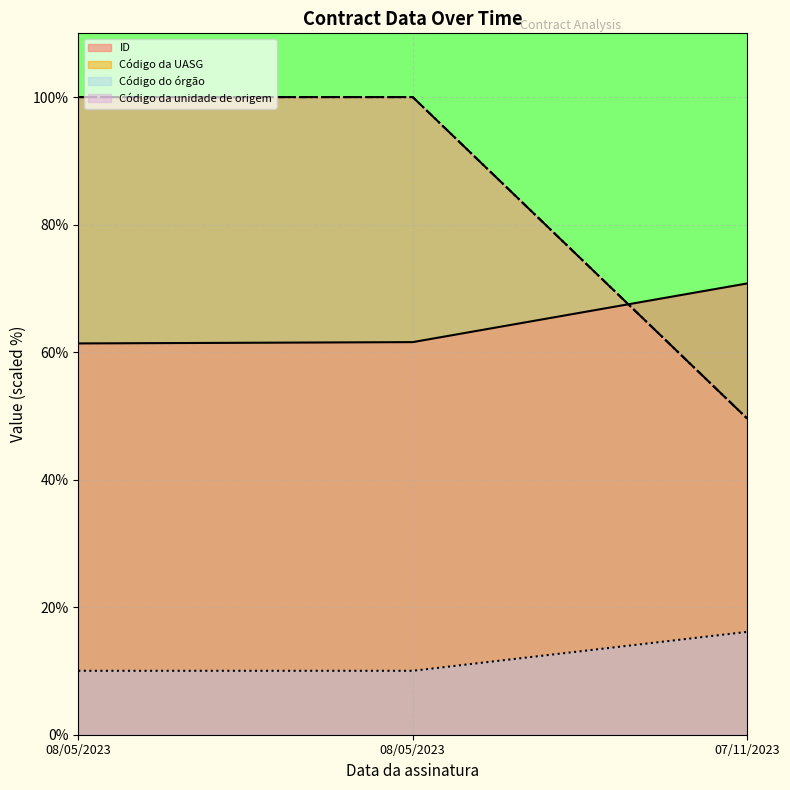

Reading right to left, what are all the values shown in this chart?

ID: 07/11/2023=70.8	08/05/2023=61.6	08/05/2023=61.4
Código do órgão: 07/11/2023=49.6	08/05/2023=100.0	08/05/2023=100.0
Código da UASG: 07/11/2023=49.6	08/05/2023=100.0	08/05/2023=100.0
Código da unidade de origem: 07/11/2023=16.1	08/05/2023=10.0	08/05/2023=10.0